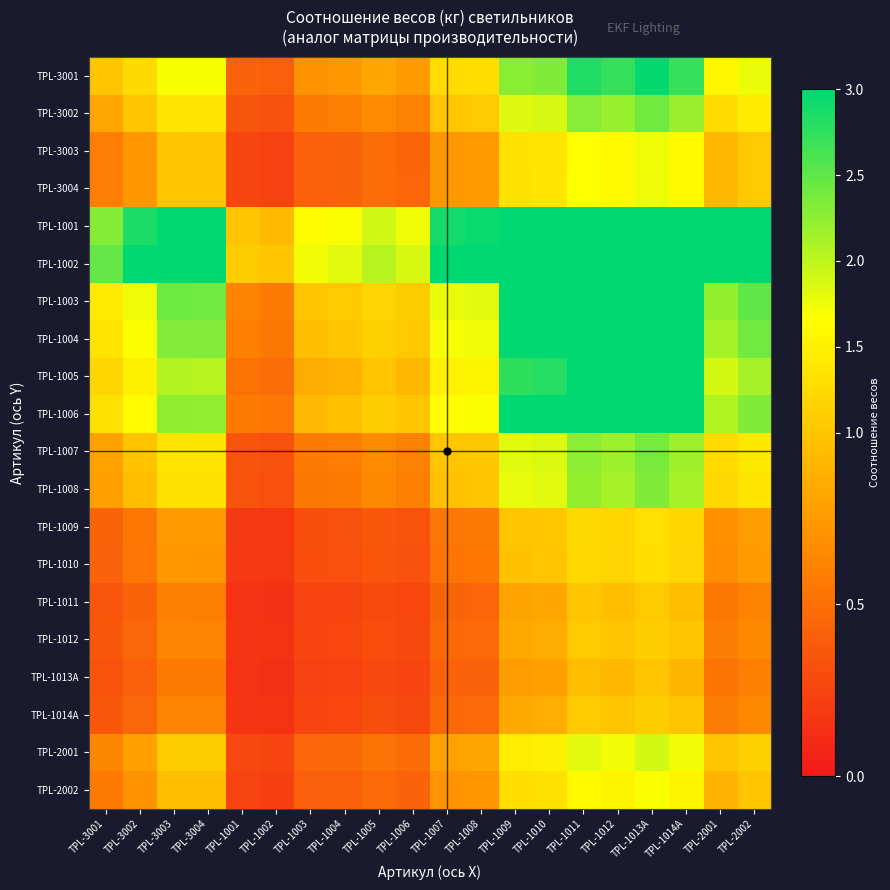

Which label corresponds to the smallest value in the chart?

TPL-1002